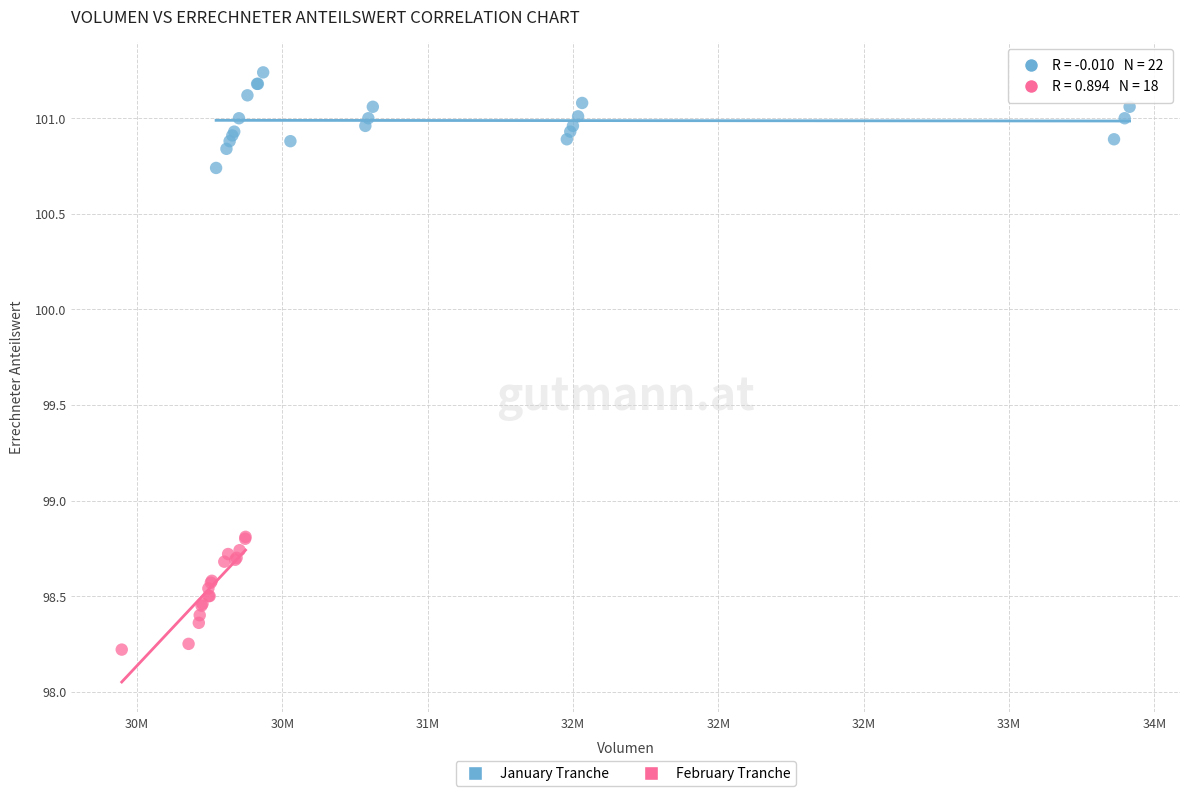

Which series contains the lowest Y value?

February Tranche